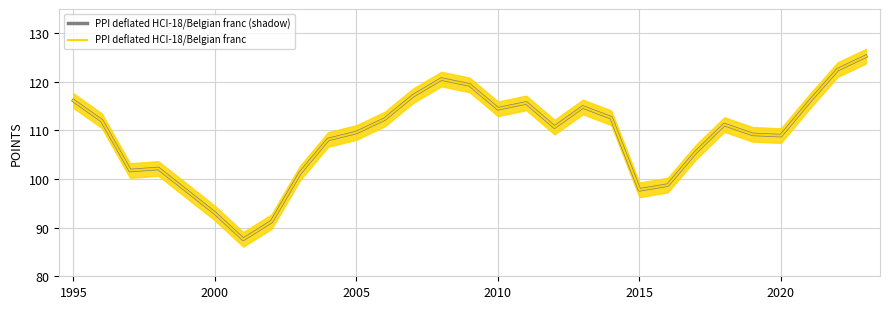

Is this an area chart (filled region under the line)?

No